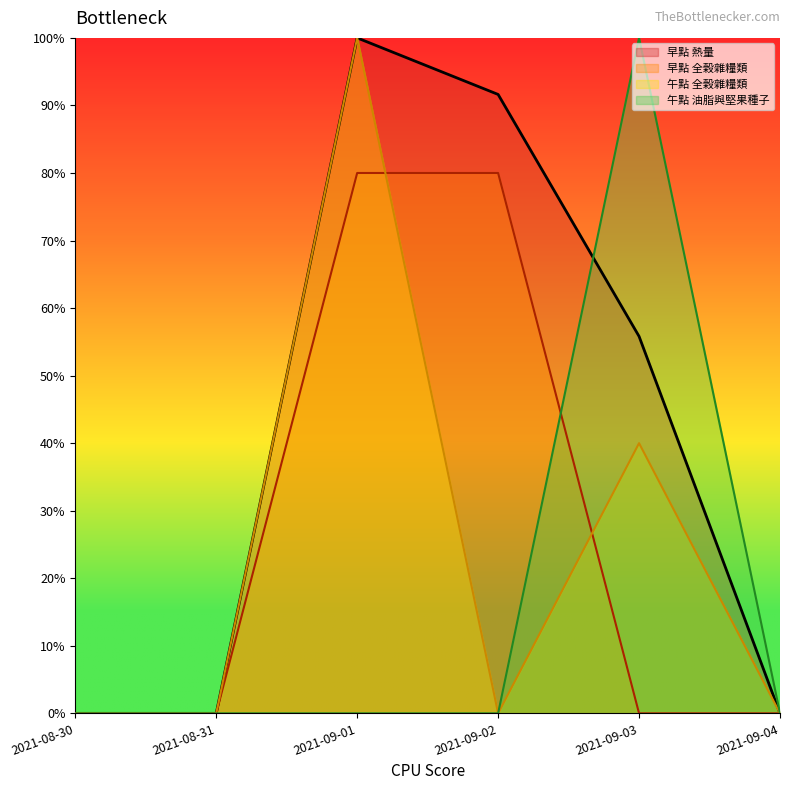

True or false: 早點 熱量 has a value of 0.0 at 2021-08-30.

True